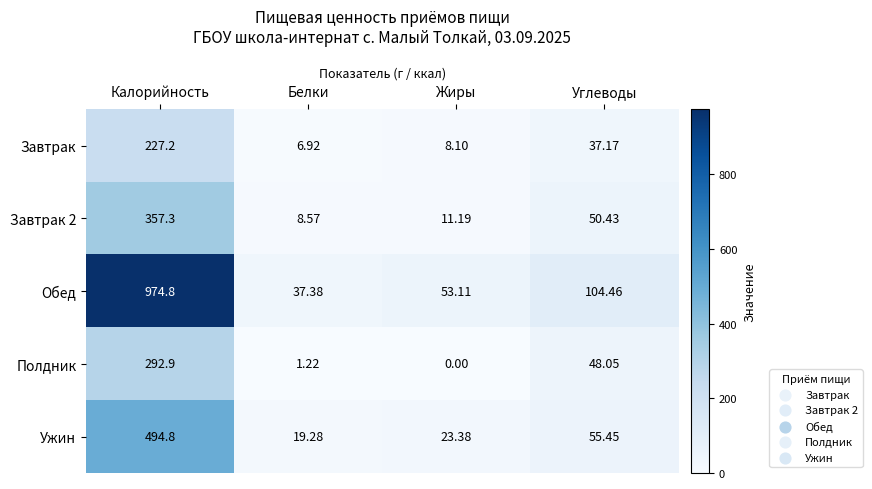

List the series in order of their peak value, highest first.

Обед, Ужин, Завтрак 2, Полдник, Завтрак